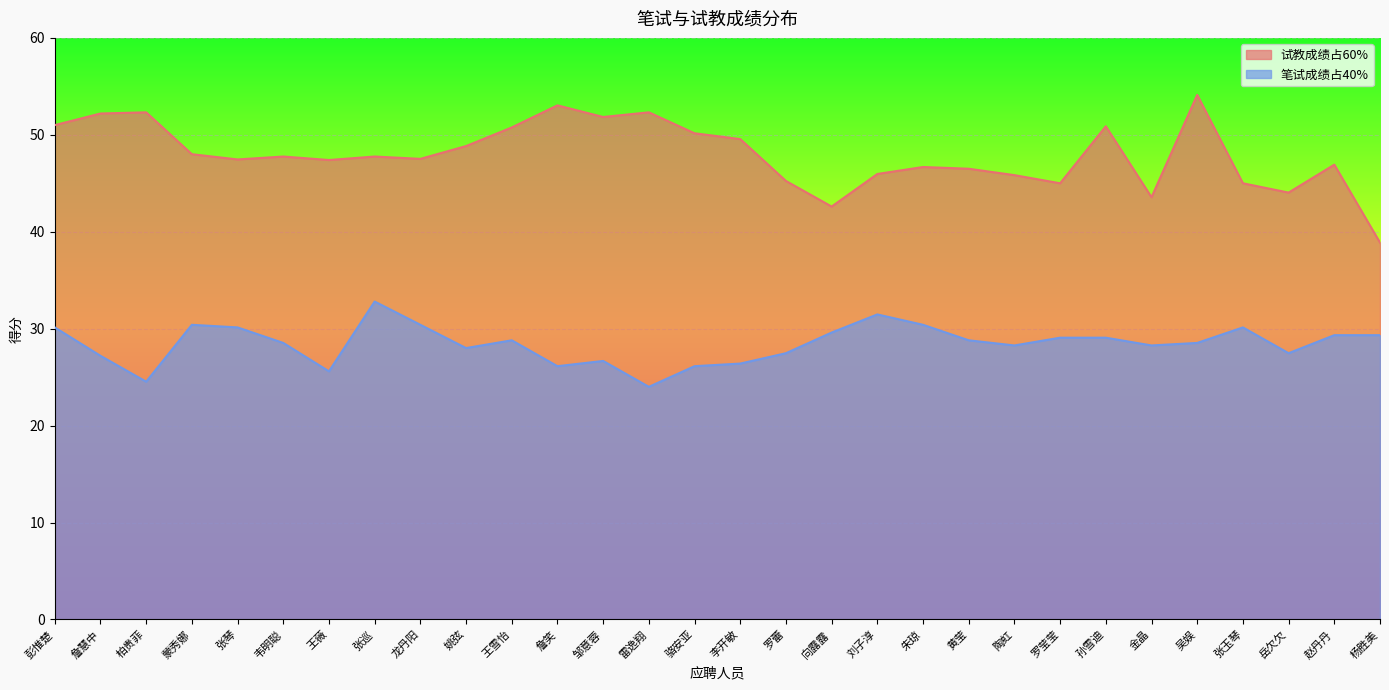

At how many categories does at least one series exceed 48?

12